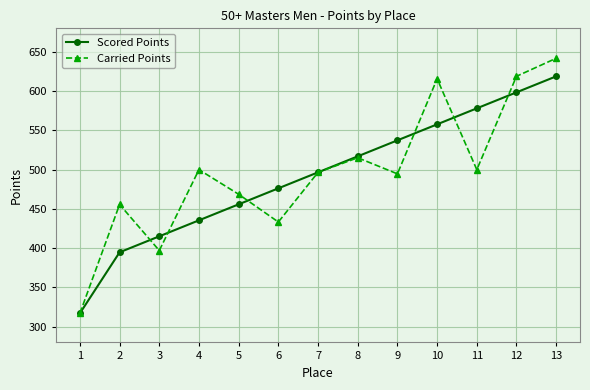

Which series has the largest range (max minus min)?

Carried Points